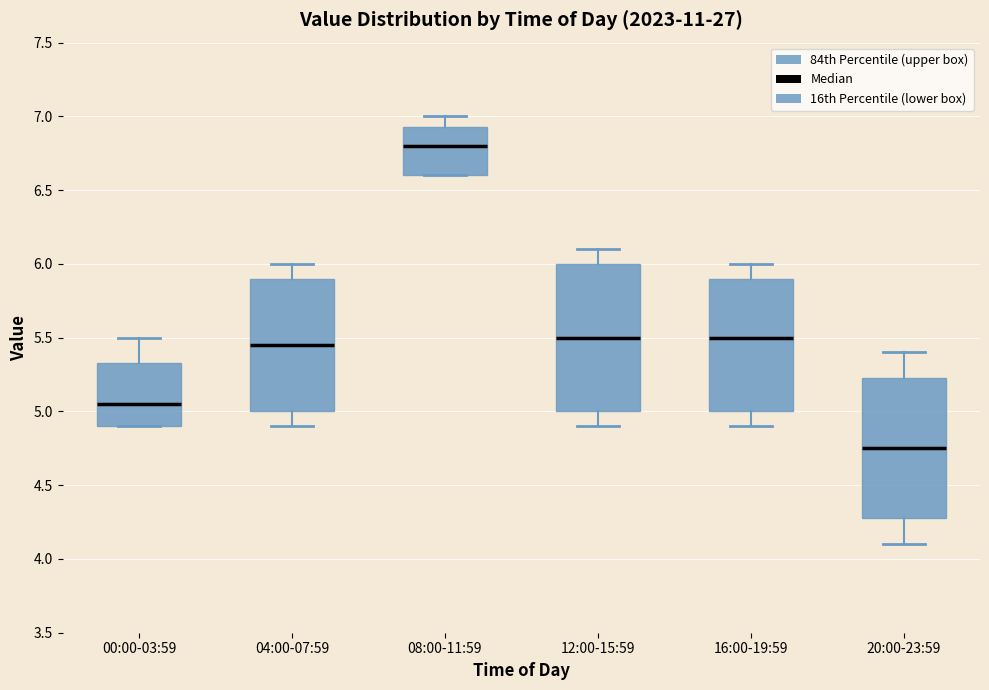

Which box is the tallest, from its lower edge to its upper edge?

12:00-15:59